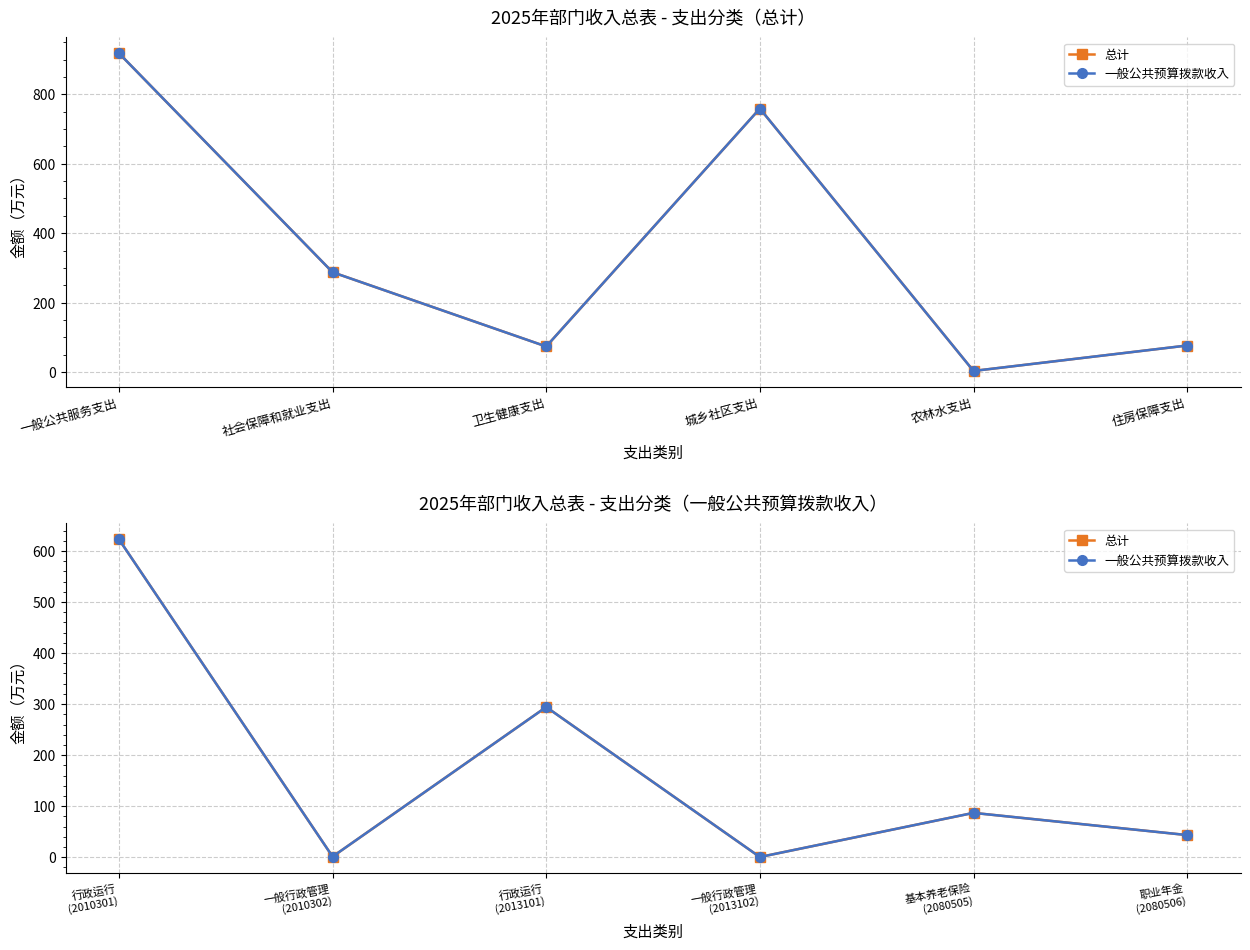

At which label does 一般公共预算拨款收入 first exceed 86?

行政运行 (2010301)